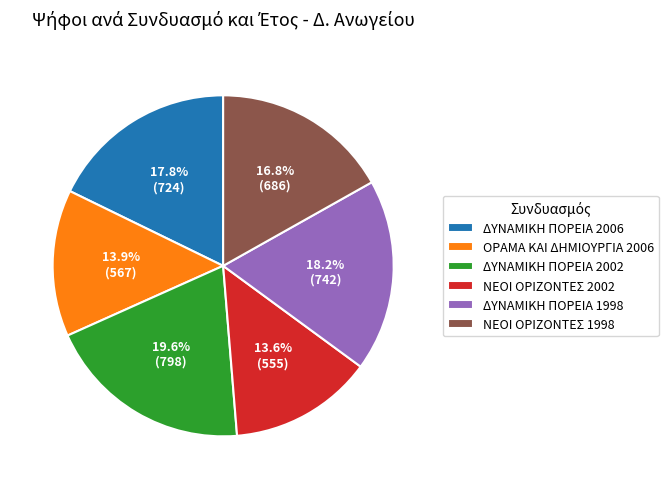

To the nearest percent, what is the average slice percentage?

17%